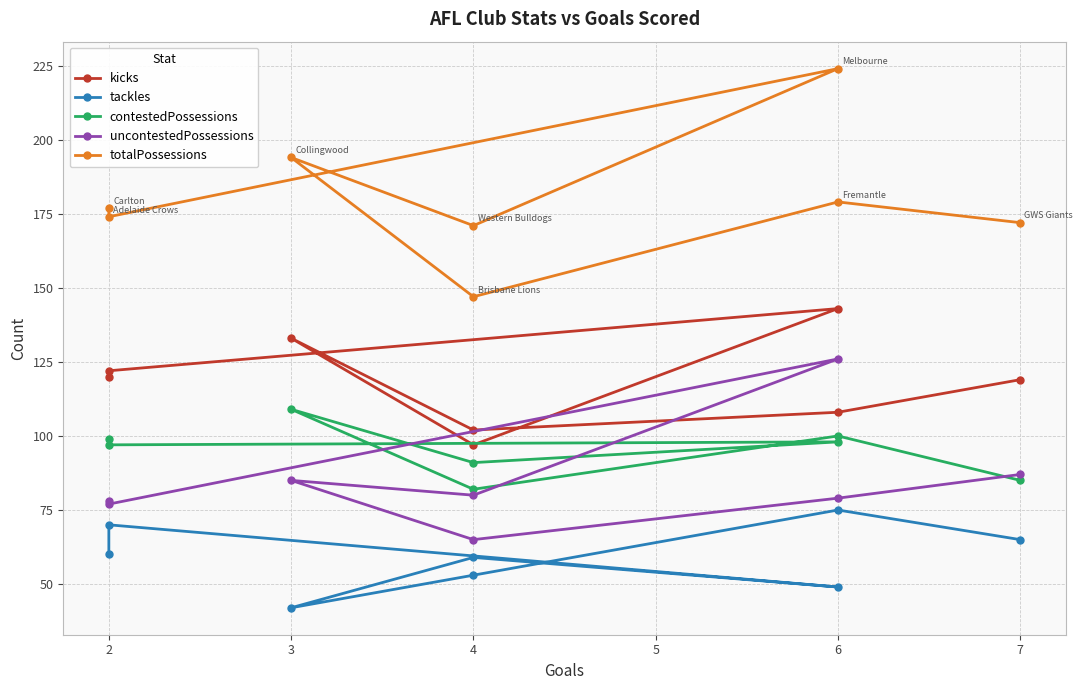

How many values in the kicks series exceed 120?

3